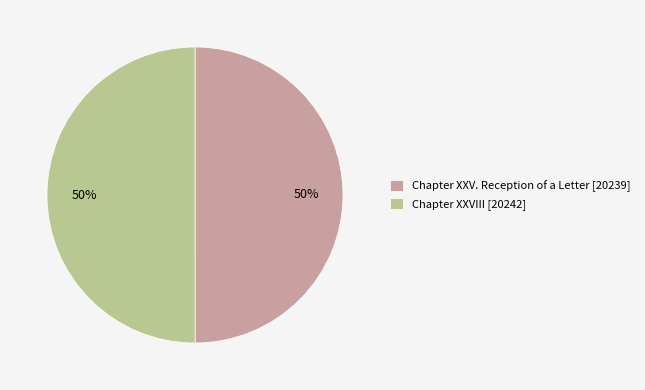

Approximately how many times larger is the value at Chapter XXVIII [20242] compared to Chapter XXV. Reception of a Letter [20239]?

1.0